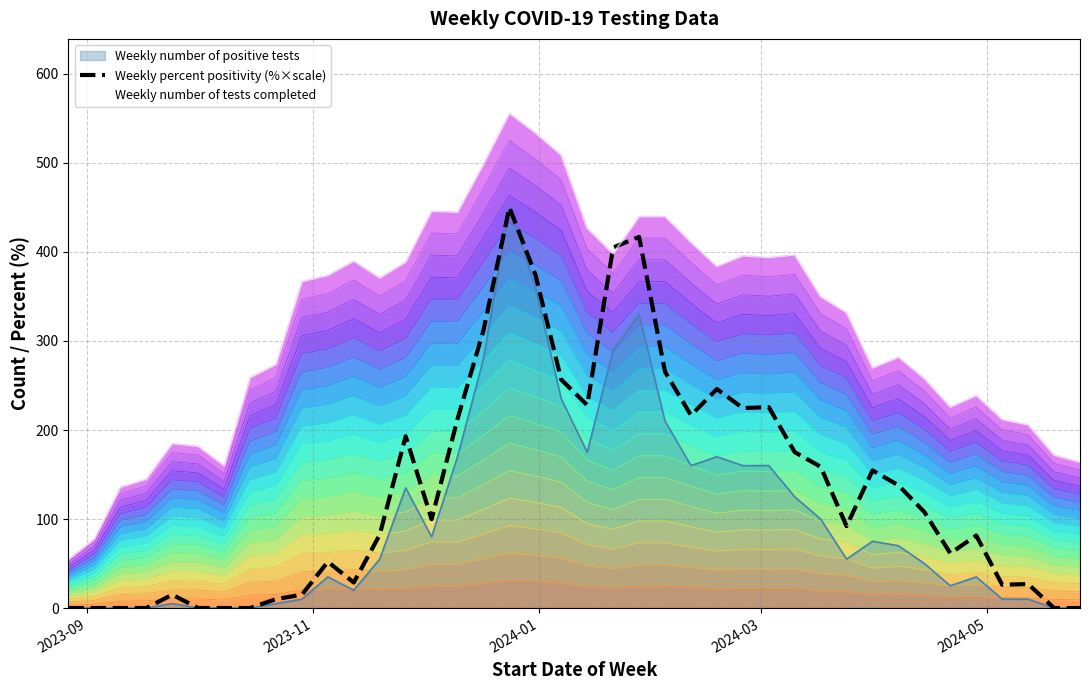

What is the maximum value for Weekly number of positive tests?

450.0